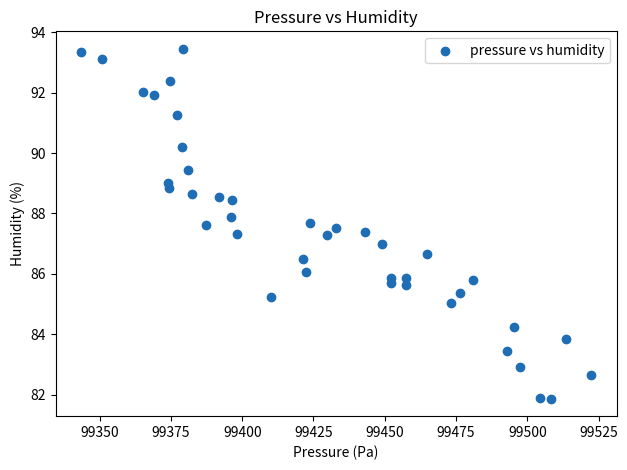

What is the range of Y values (max minus min)?

11.6